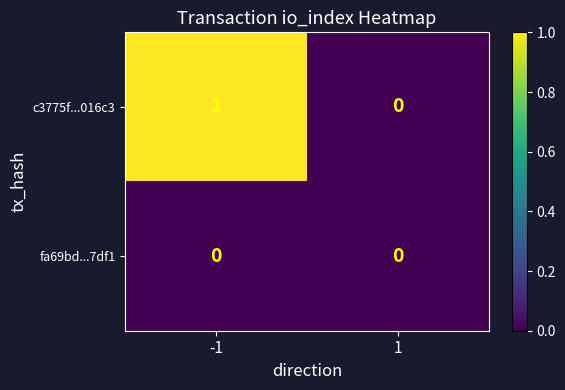

Between -1 and 1, which series saw the biggest shift?

c3775f...016c3